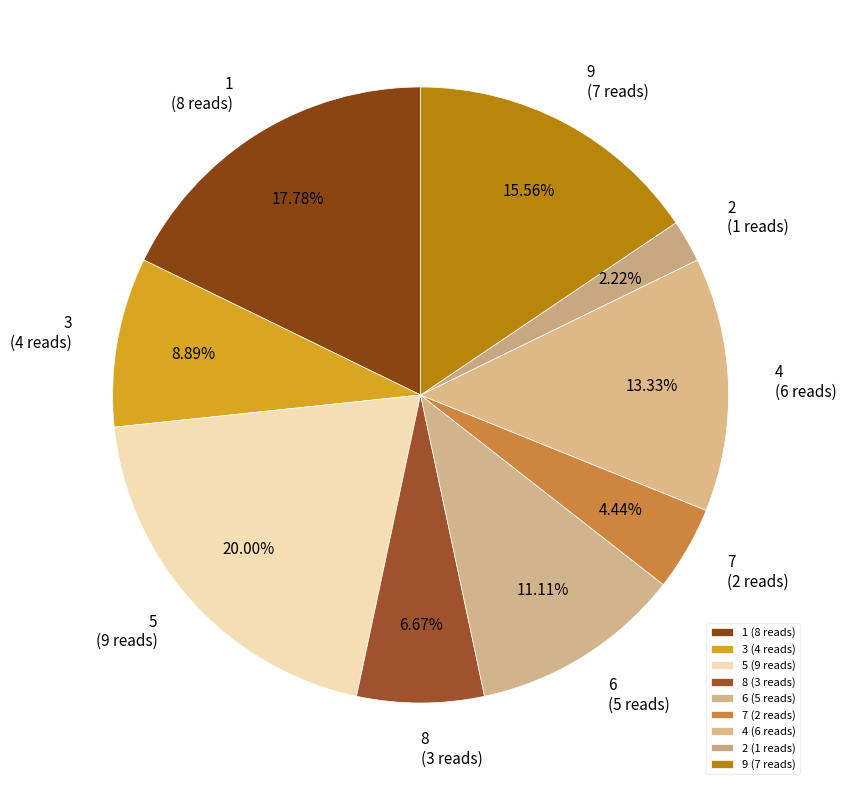

Does 2 account for over 50% of the chart?

No